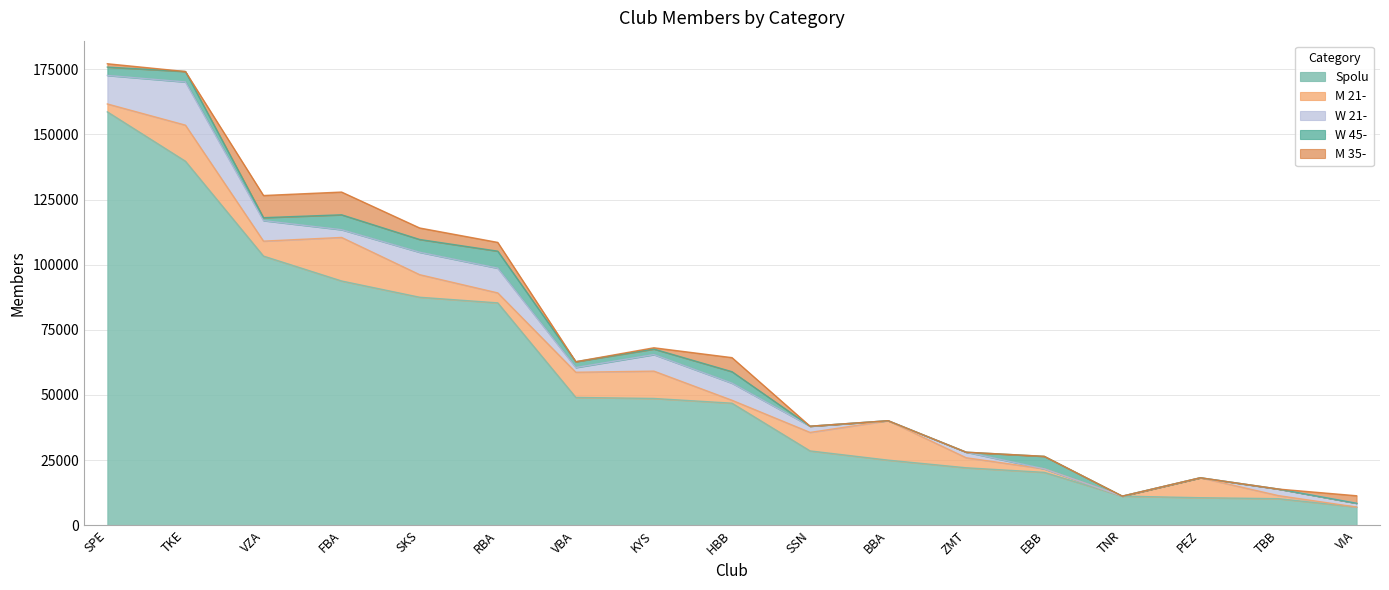

The Spolu series shows 10574 at PEZ. True or false?

True